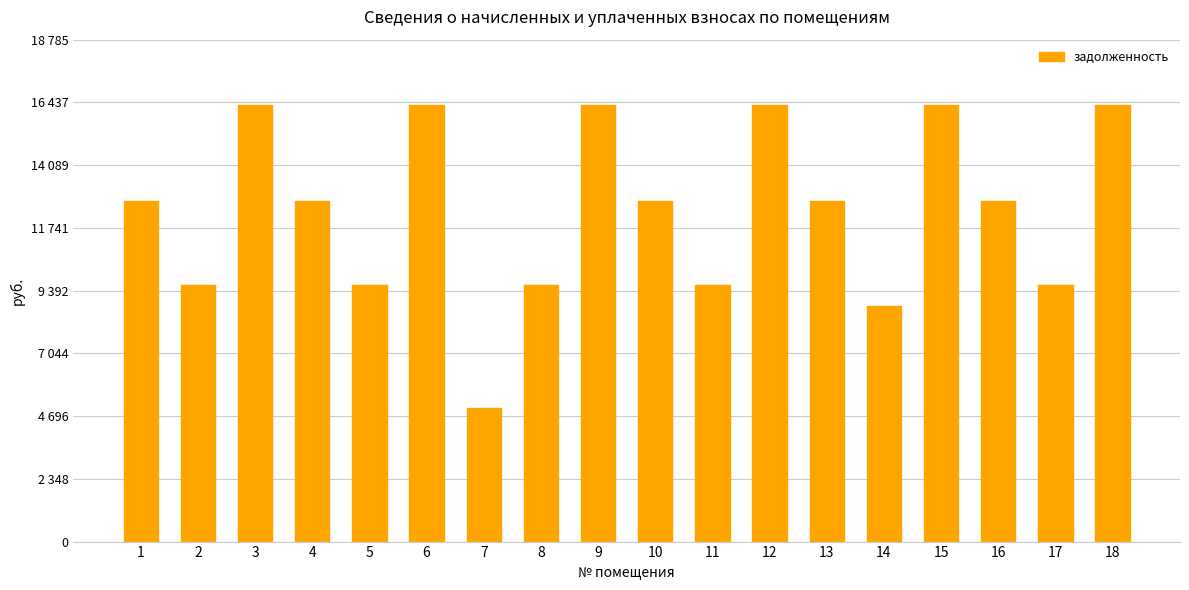

Which category has the highest value across all series?

3